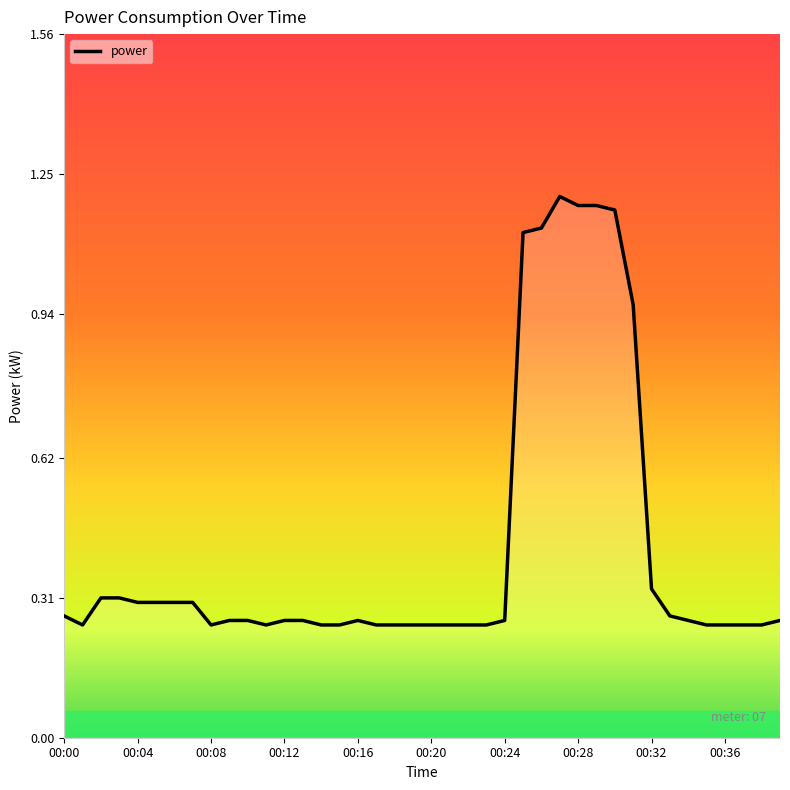

Does the chart display data point markers on the line(s)?

No